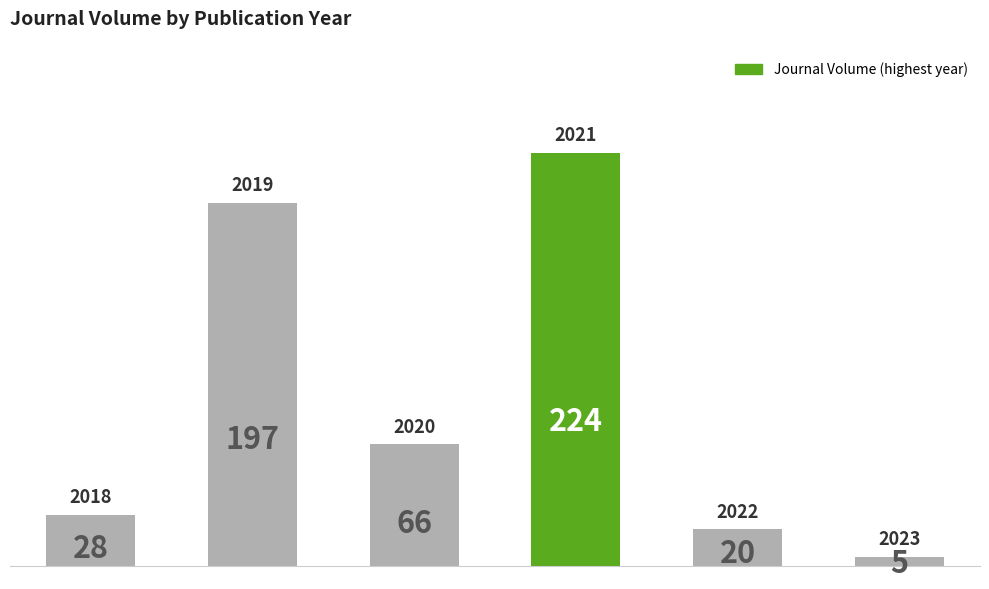

What is the value of the 1st bar from the left?

28